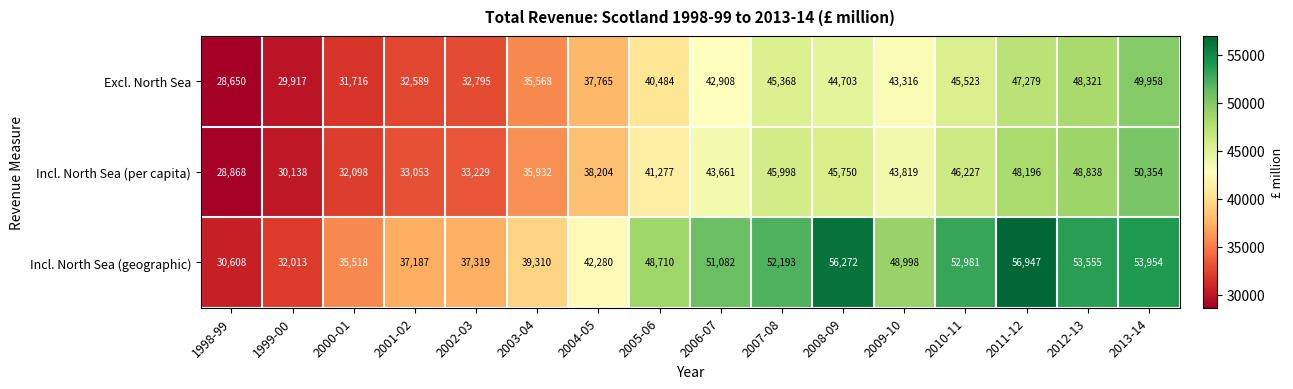

What is the sum of all Incl. North Sea (geographic) values?

728927